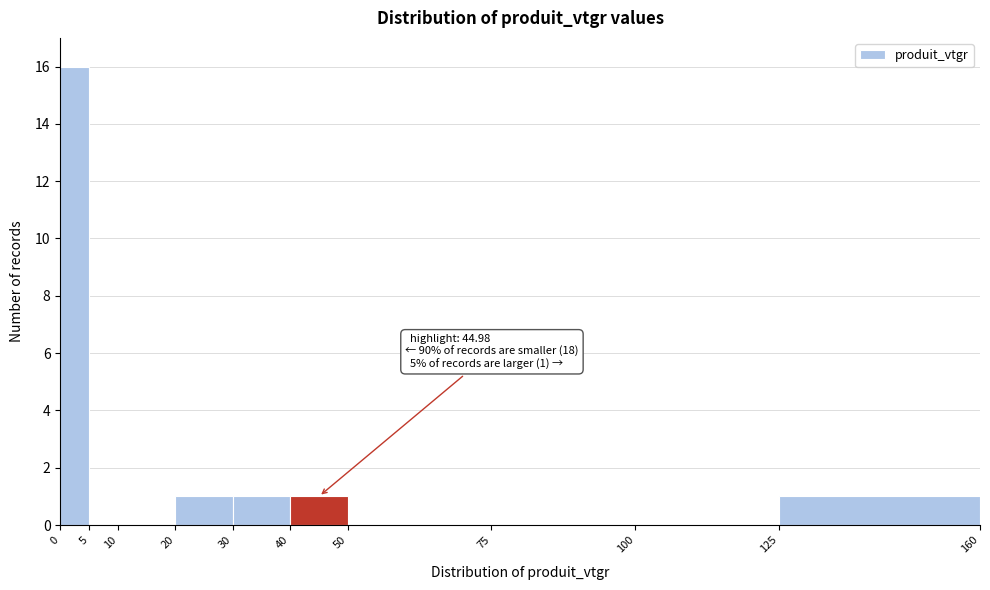

Which range on the x-axis has the tallest bar?

0 to 5